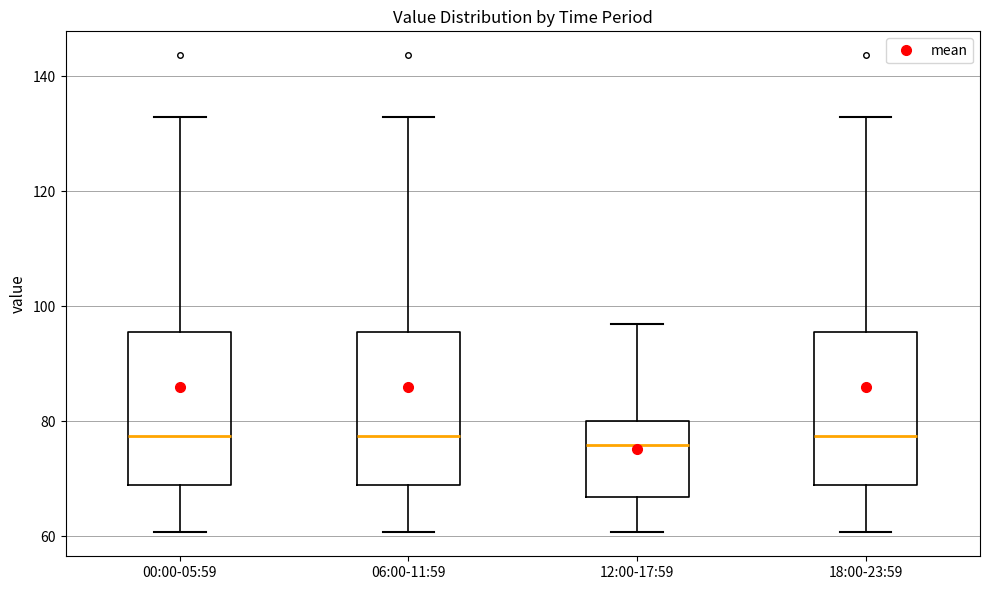

Reading left to right, transcribe this box plot: for each box, give where its median line is, the range the box spans, and where its two whiskers end, as read against the y-axis. The values are not printed on the chart, so give them approximately, as read against the axis.

00:00-05:59: median 78, box 68 to 96, whiskers 60 to 132
06:00-11:59: median 78, box 68 to 96, whiskers 60 to 132
12:00-17:59: median 76, box 66 to 80, whiskers 60 to 96
18:00-23:59: median 78, box 68 to 96, whiskers 60 to 132